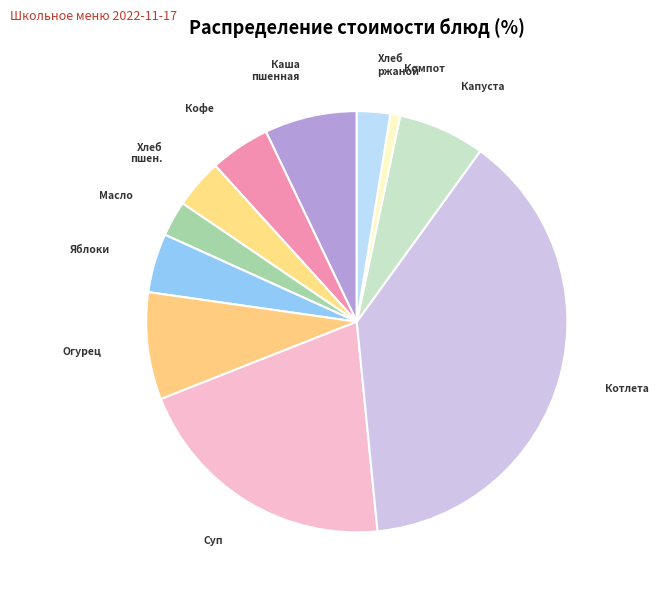

What is the largest slice in the pie chart?

Котлета рубленная мясная